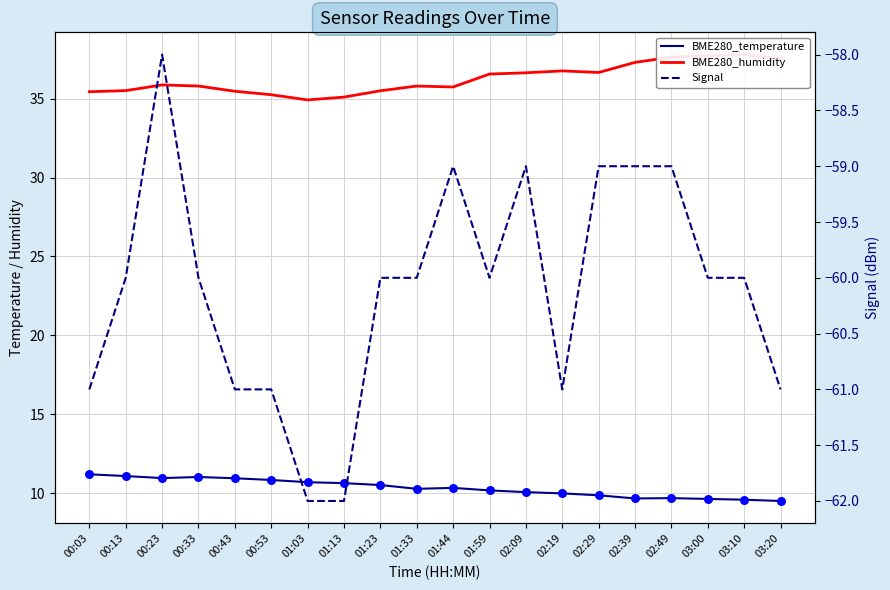

What are all the series names shown in the legend?

BME280_temperature, BME280_humidity, Signal